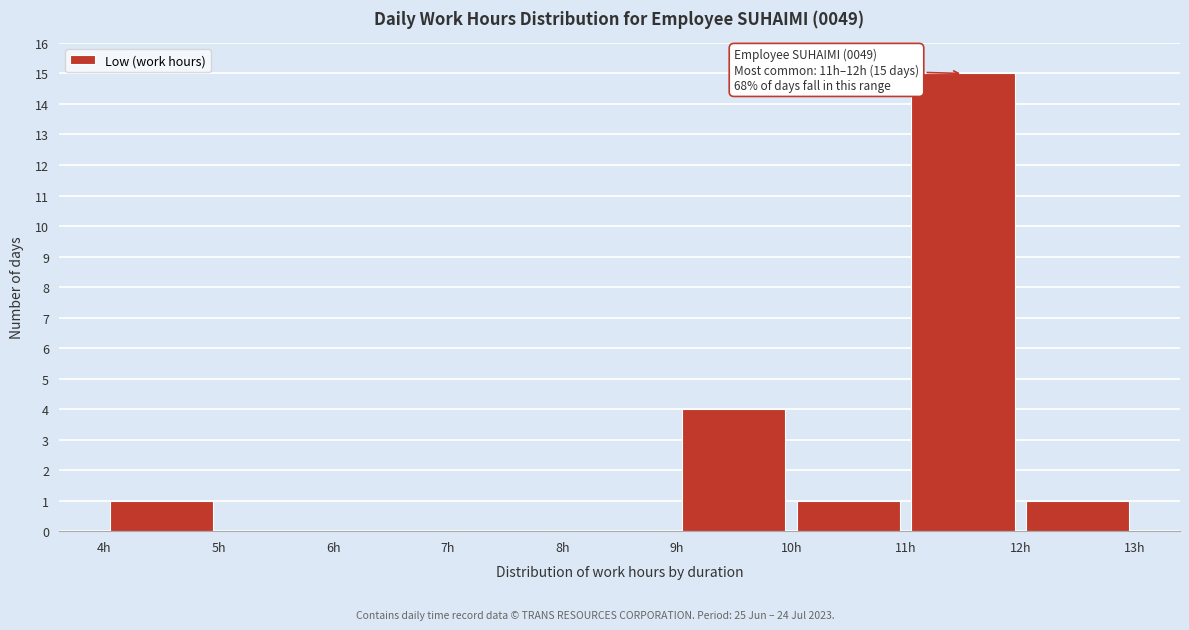

Which range on the x-axis has the tallest bar?

11 to 12